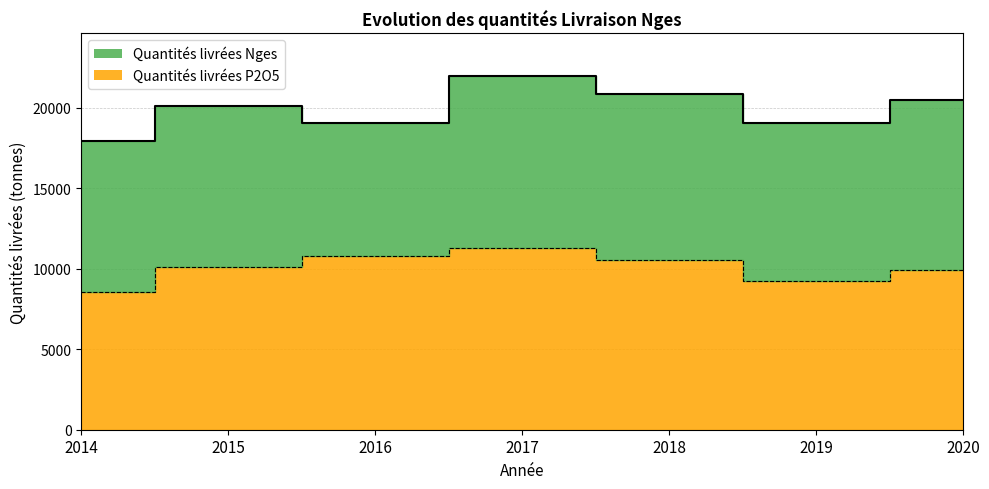

Reading right to left, list all the values displayed in this chart.

Quantités livrées Nges: 2020=20510	2019=19032	2018=20887	2017=21983	2016=19033	2015=20099	2014=17938
Quantités livrées P2O5: 2020=9895	2019=9220	2018=10519	2017=11308	2016=10819	2015=10082	2014=8563